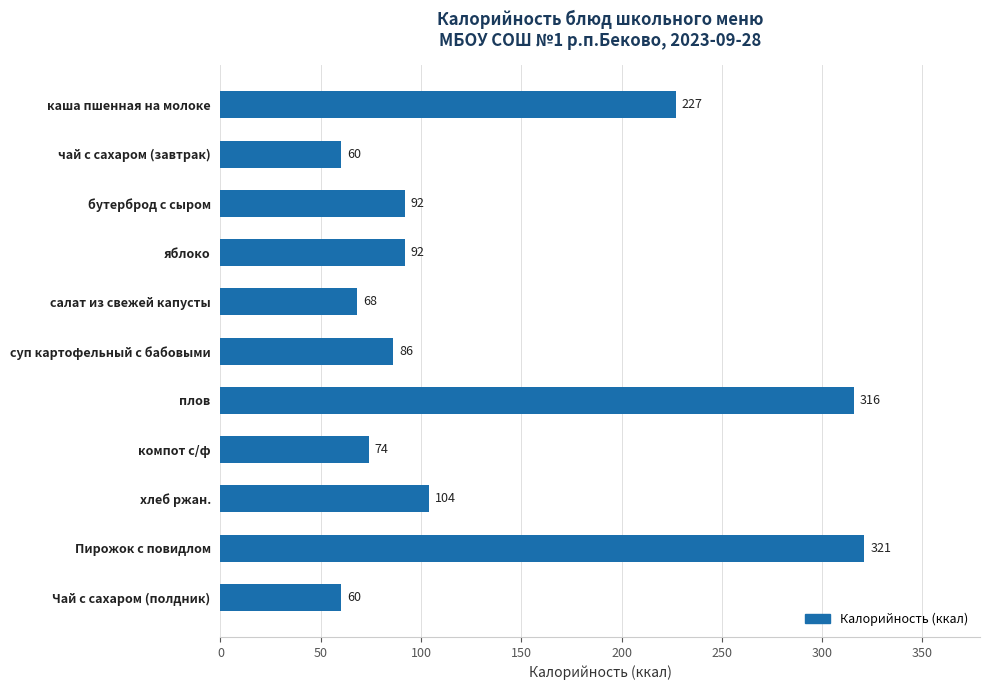

What is the value of the 3rd bar from the top?

92